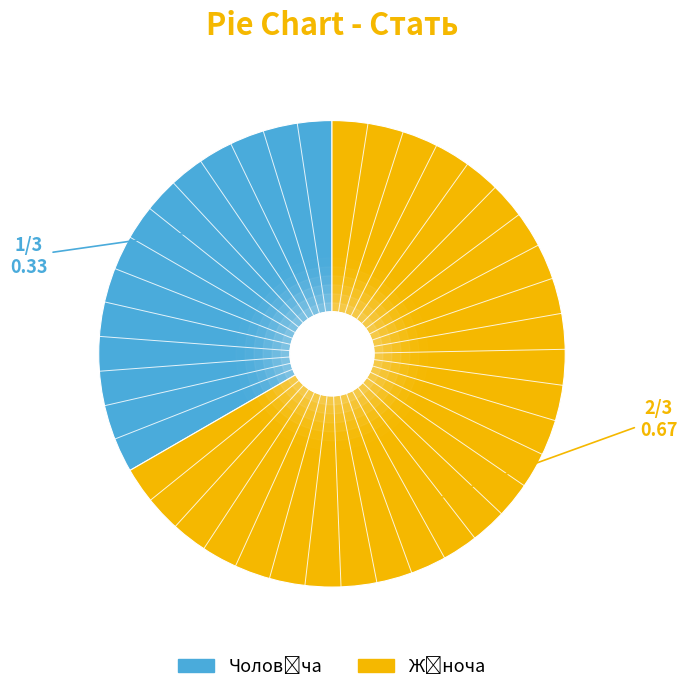

What is the change in value from Чоловіча to Жіноча?

+1